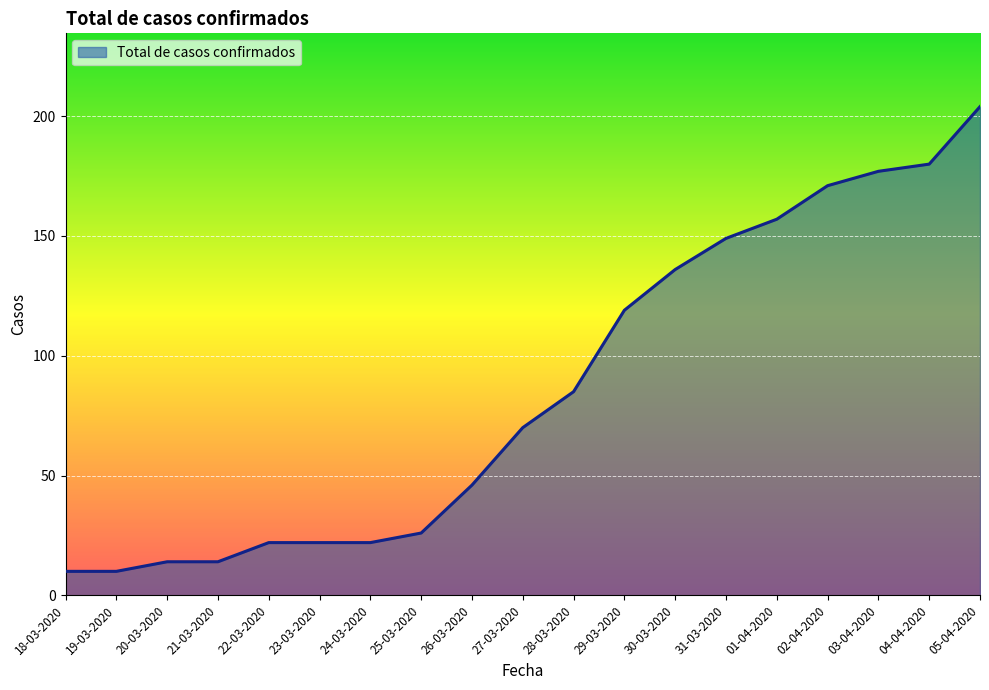

Which category has the highest value across all series?

05-04-2020